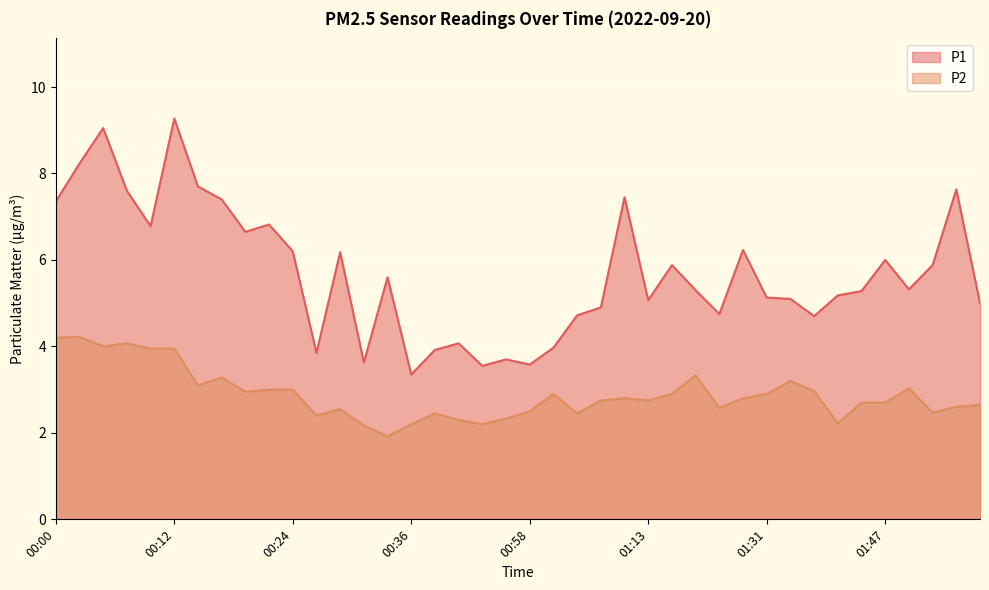

What is the difference between the second highest and minimum values in the P2 series?

2.3